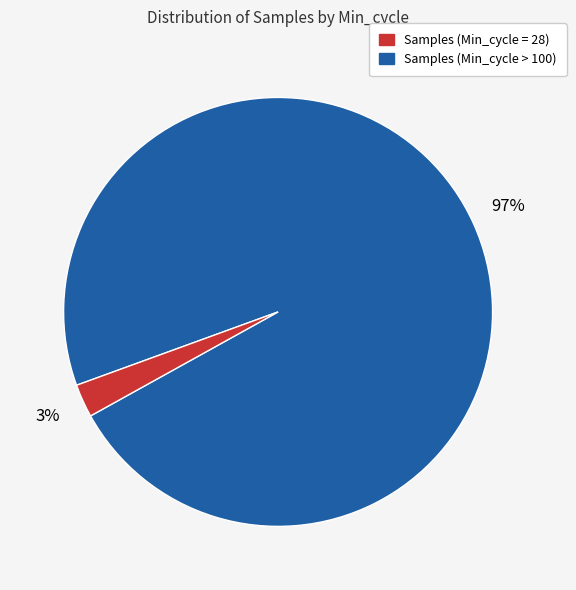

Is there a majority slice in this chart?

Yes